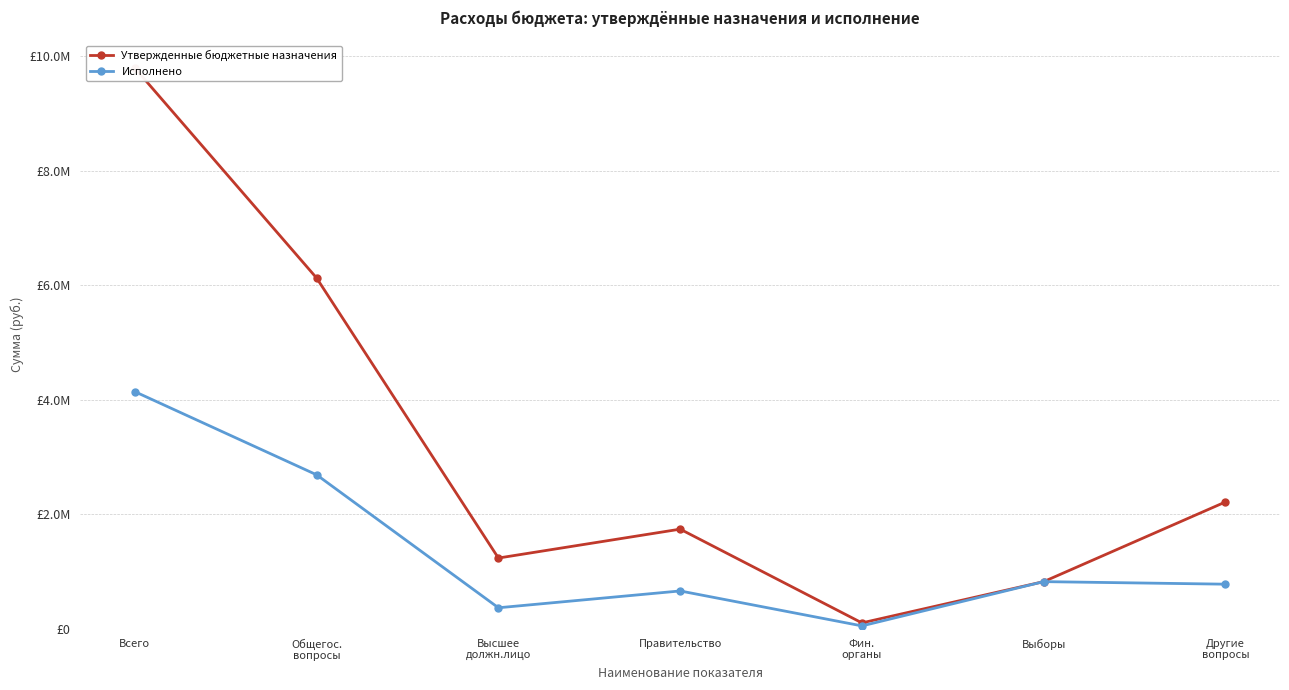

What are all the series names shown in the legend?

Утвержденные бюджетные назначения, Исполнено